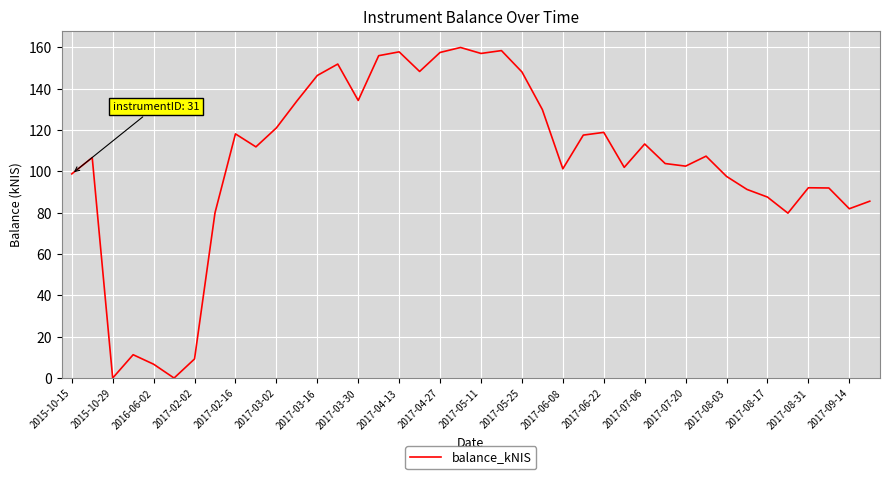

What is the difference between the second highest and second lowest values?

158.4